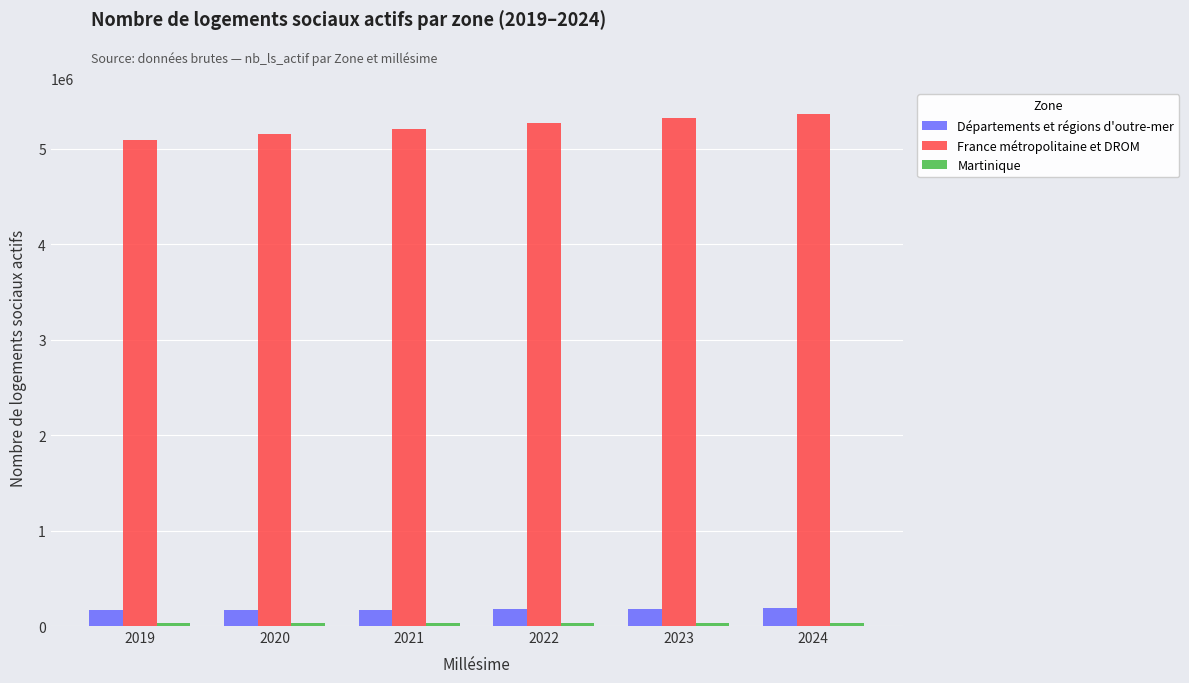

The value of France métropolitaine et DROM at 2022 is 1196993. True or false?

False